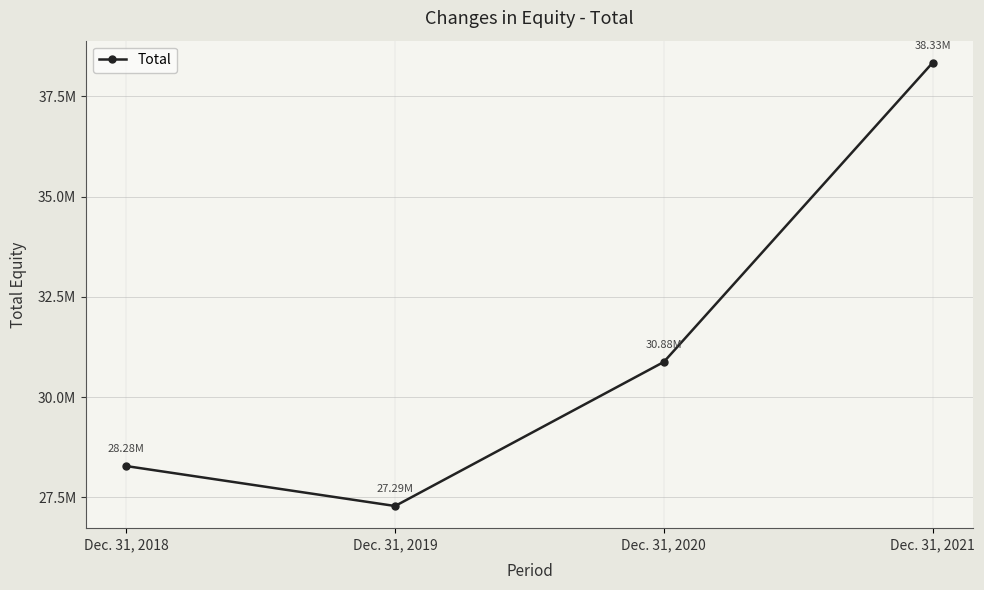

Does the chart have visible grid lines?

Yes